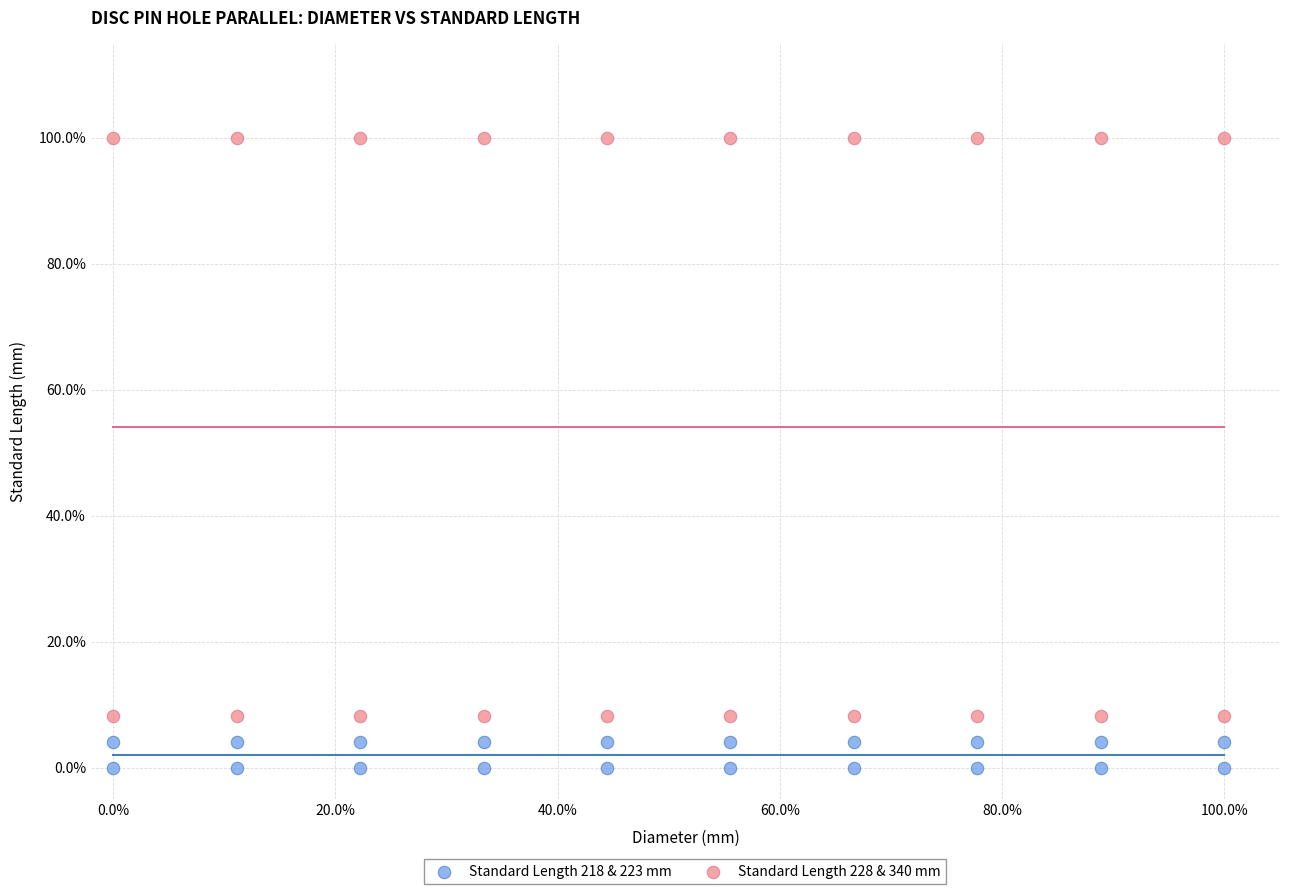

Which series reaches the maximum Y coordinate?

Standard Length 228 & 340 mm